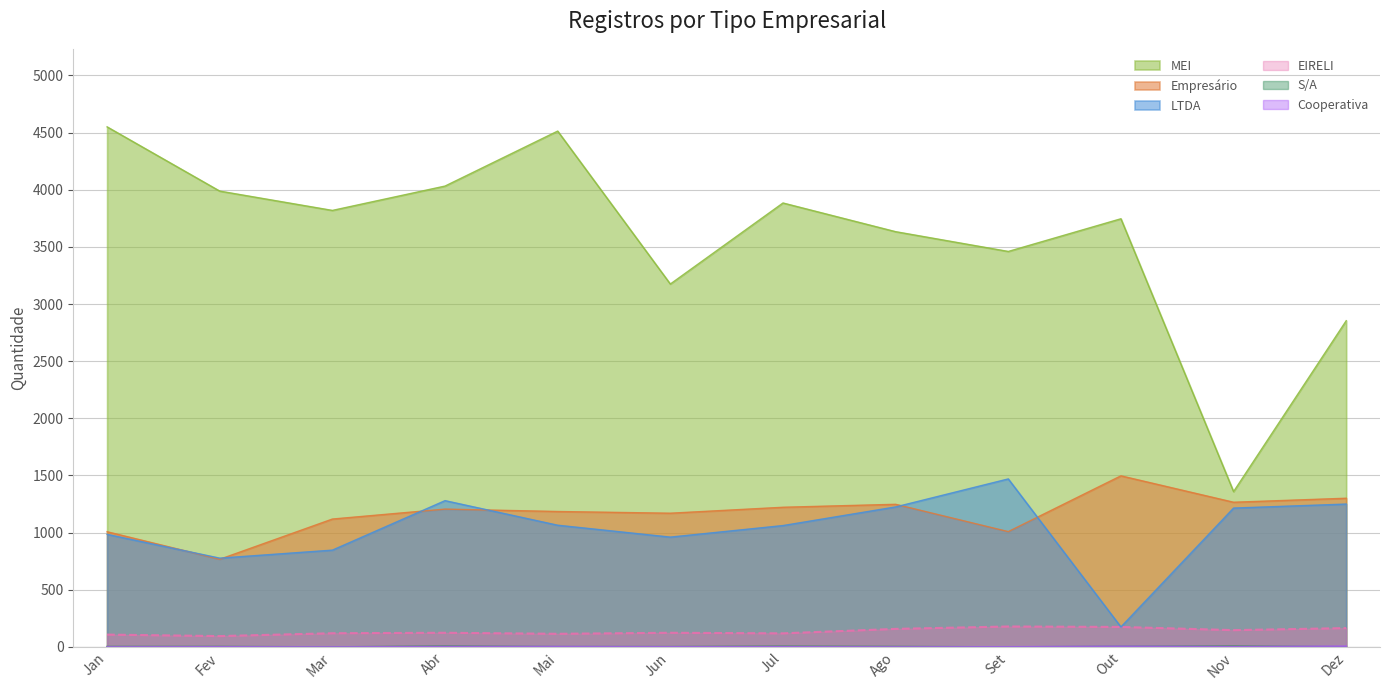

True or false: S/A and LTDA intersect in this chart.

False